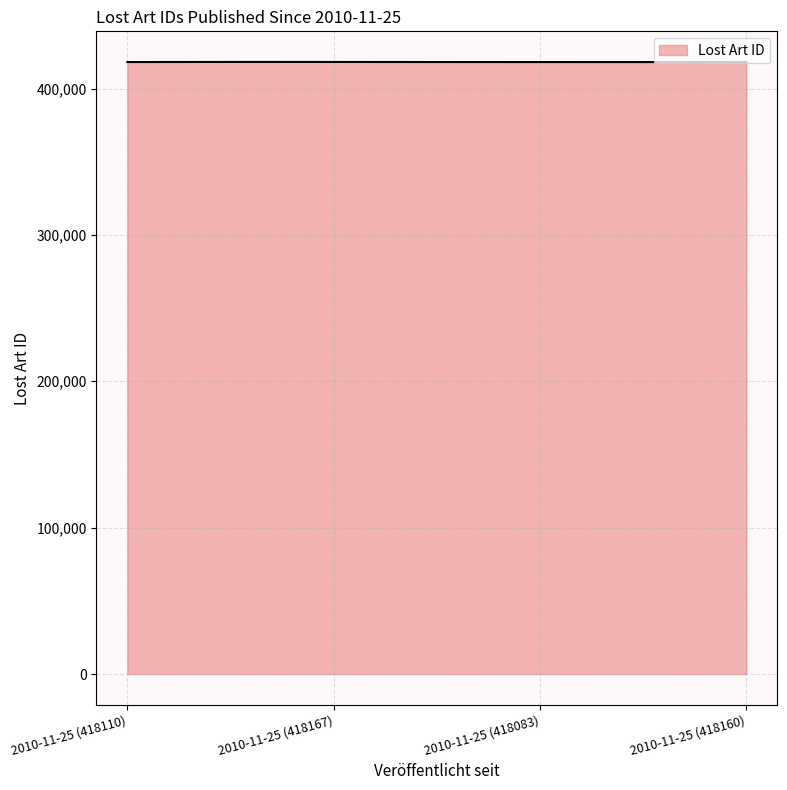

What is the smallest value displayed?

418075.3